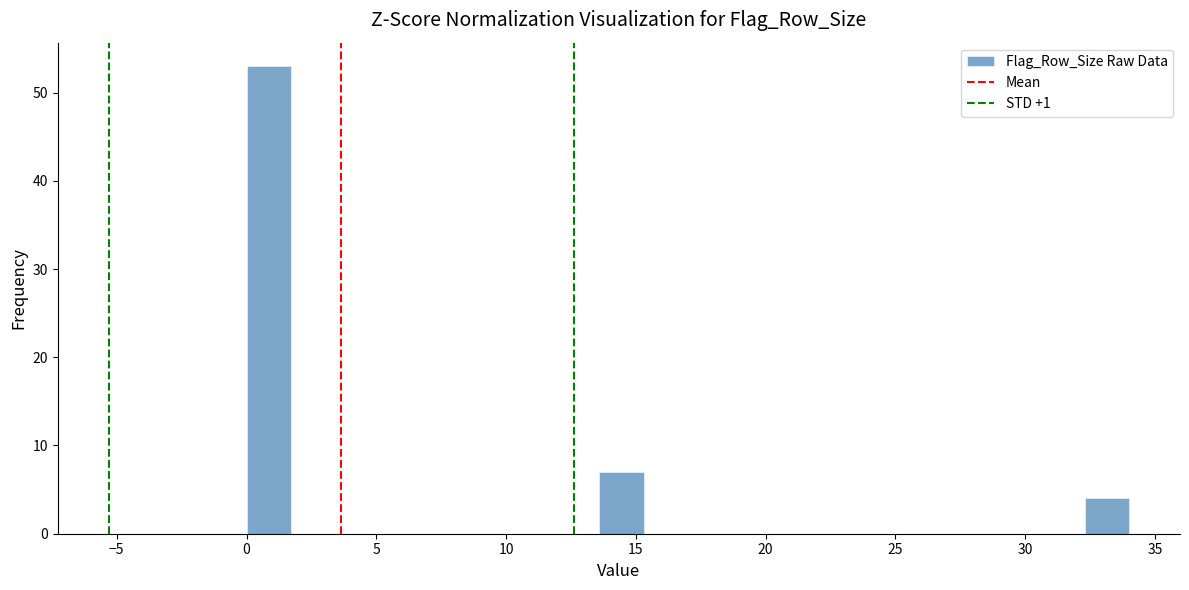

Read against the x-axis, roughly where is the centre of the tallest bar?

1.0